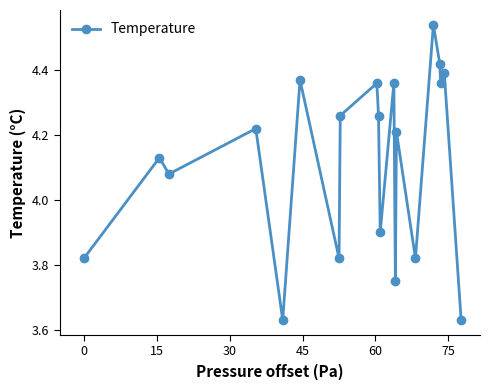

True or false: there are more than 2 points higher than both neighbors.

True